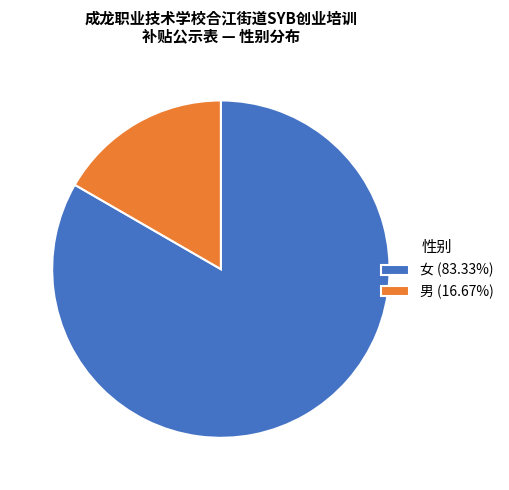

Which has a higher value, 男 or 女?

女